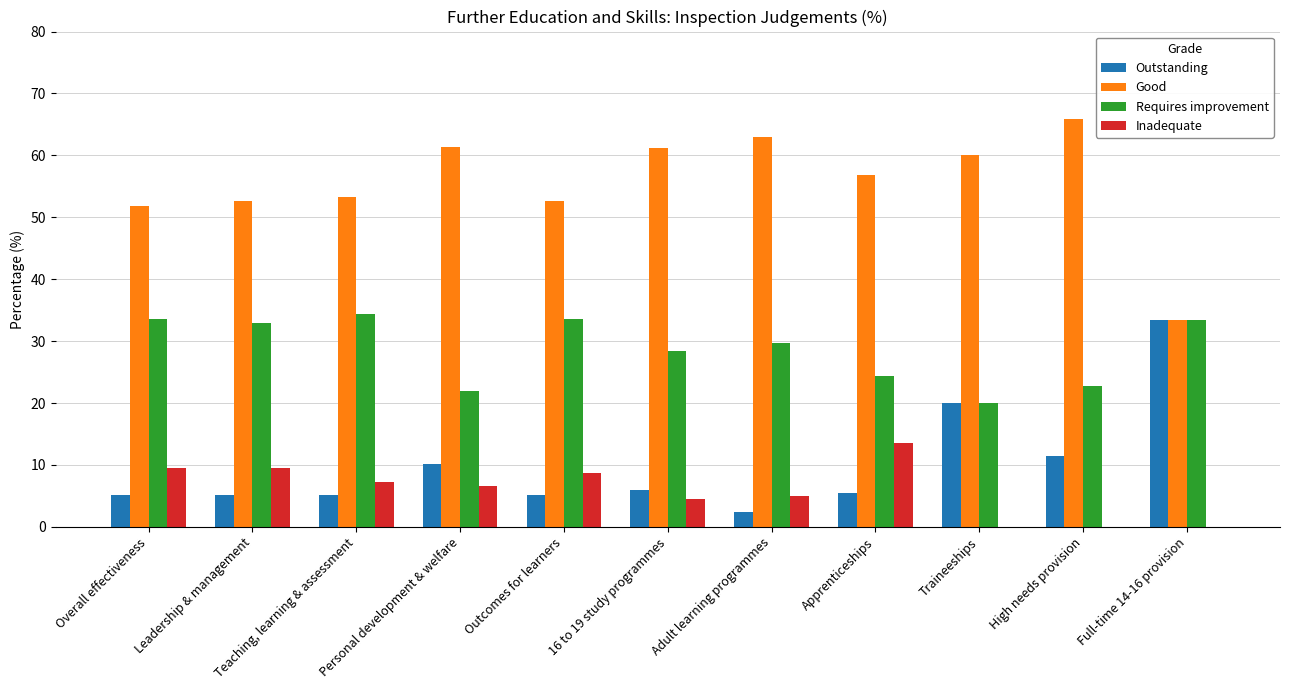

Between Overall effectiveness and Full-time 14-16 provision, which series saw the biggest shift?

Outstanding